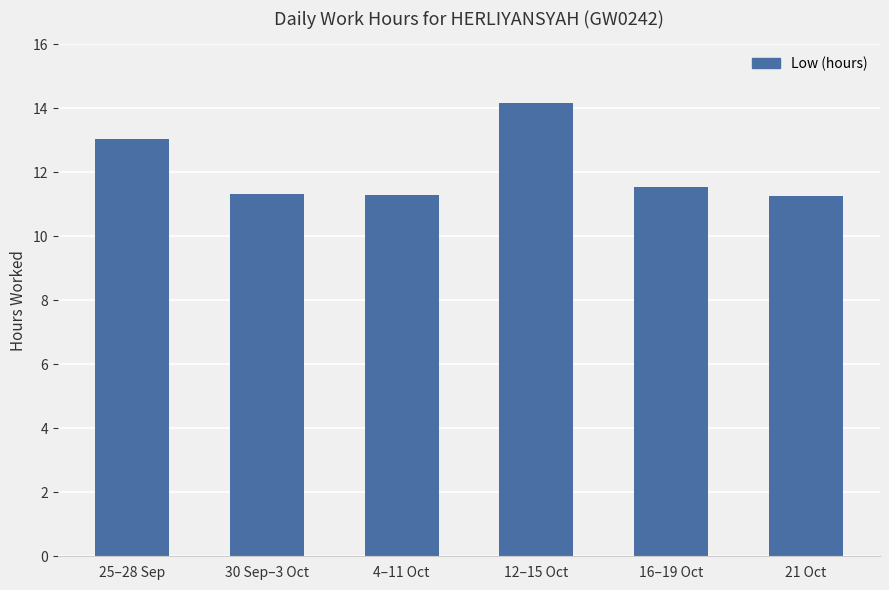

What is the minimum value shown in the chart?

11.2